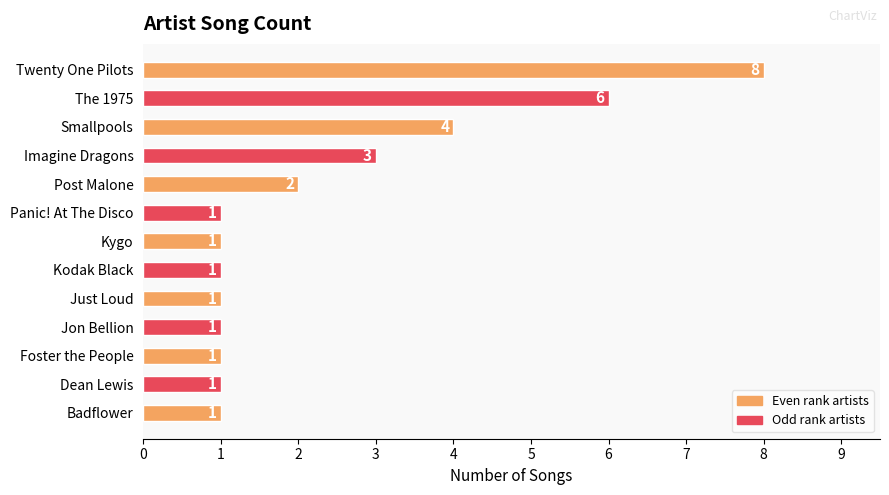

What position from the top is Dean Lewis?

12